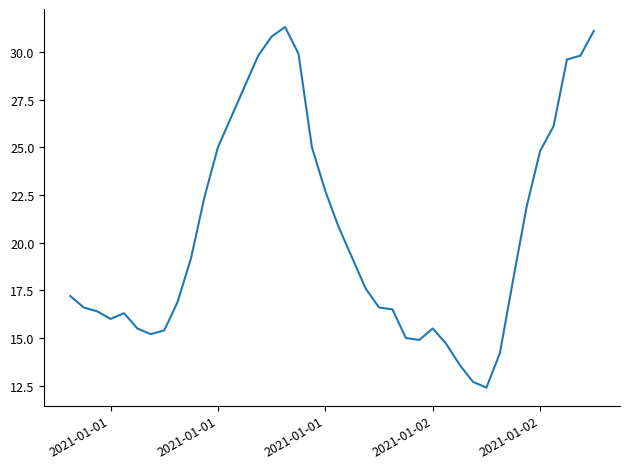

What is the difference between the maximum and minimum values?

18.9